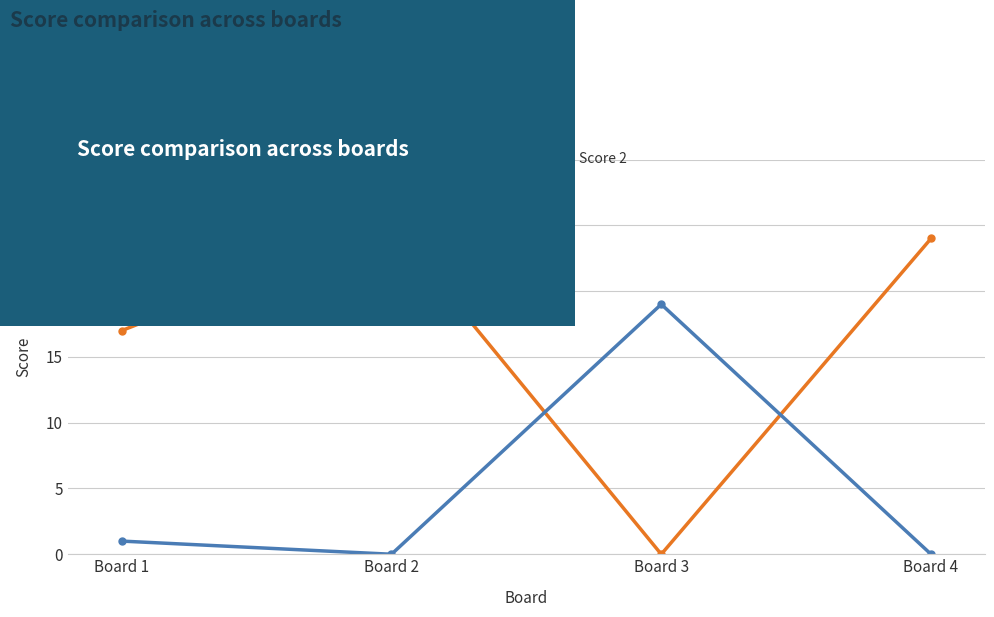

At which category is the sum across all series the highest?

Board 2